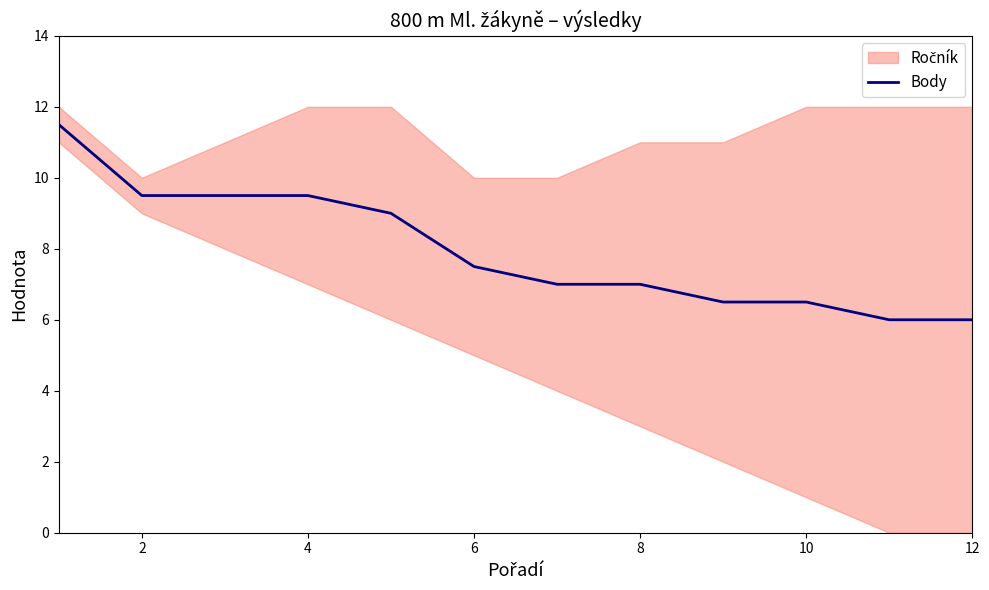

How many lines are shown in the chart?

1